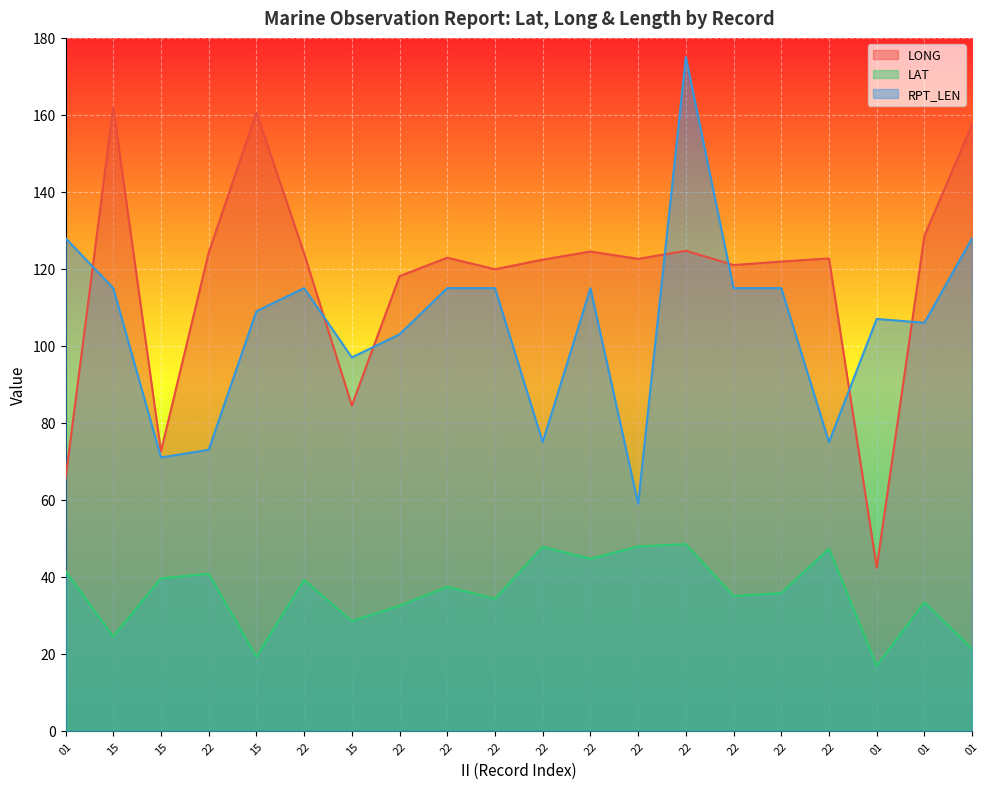

The LONG series shows 122.9 at 22. True or false?

True